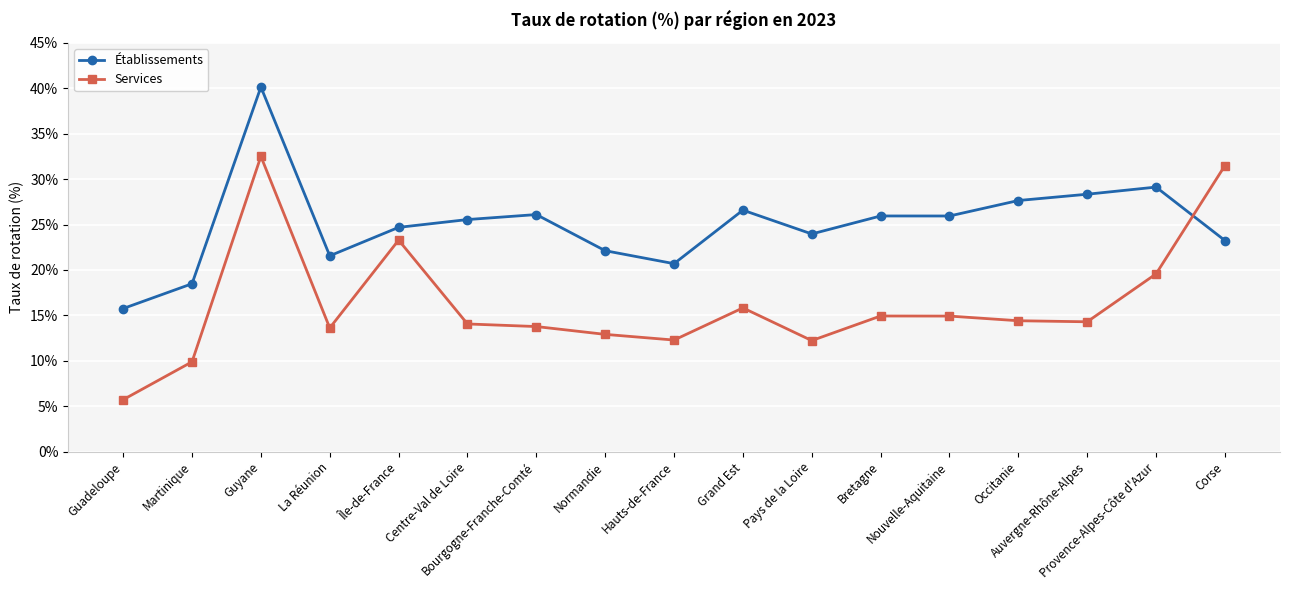

What is the smallest value displayed?

5.7